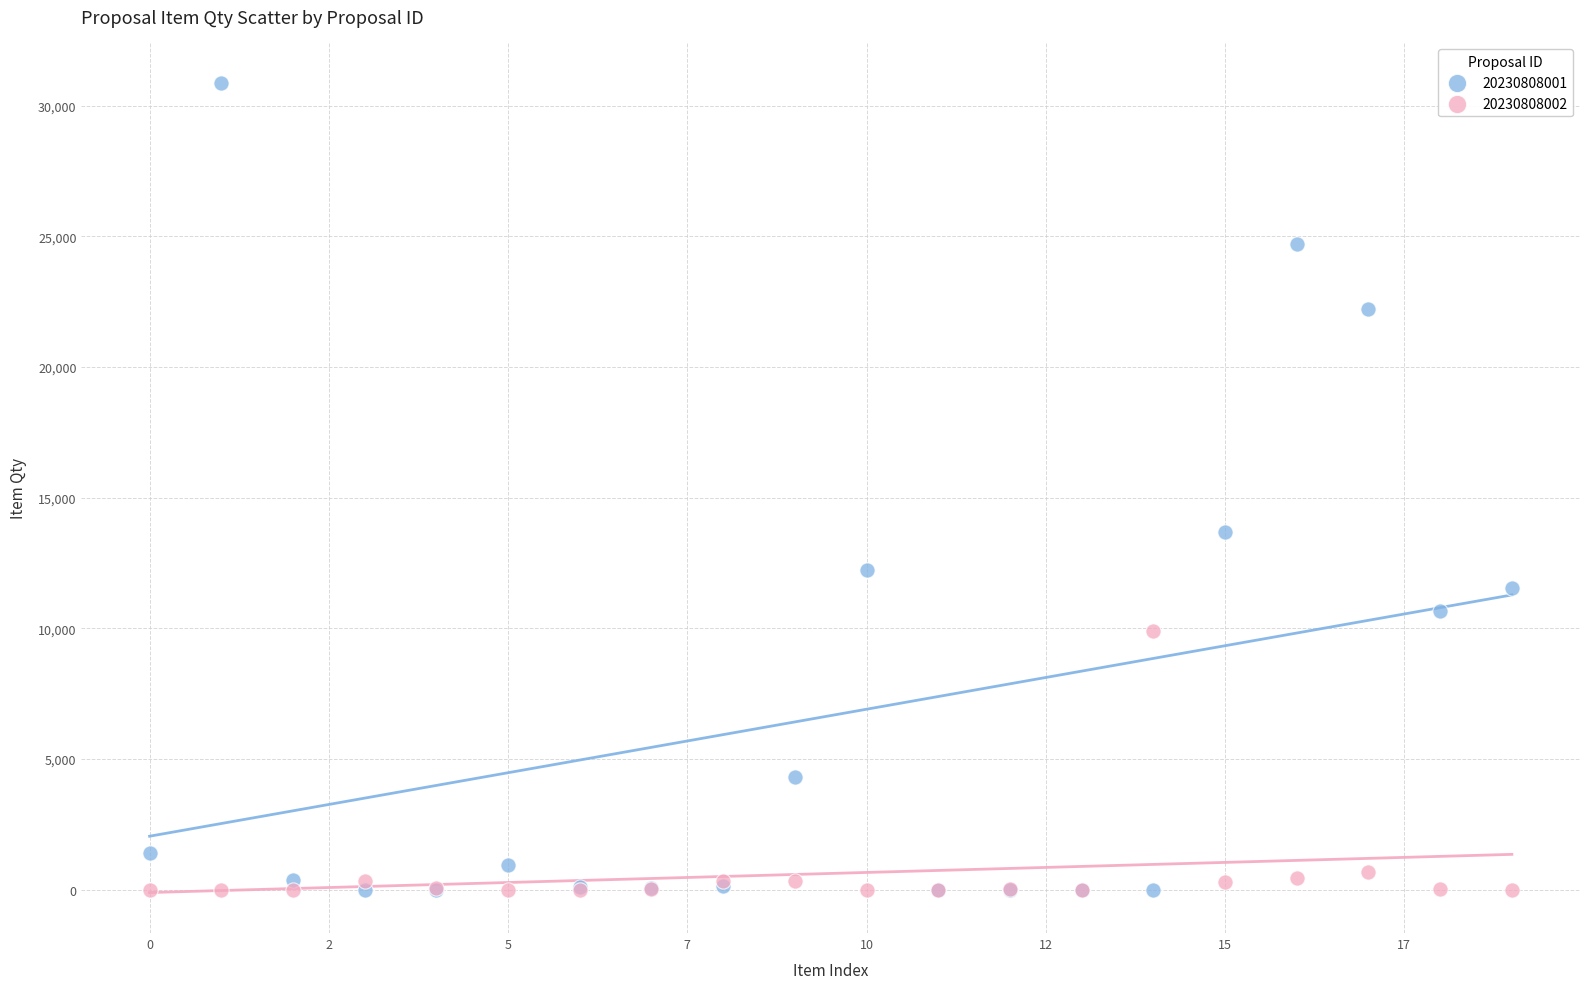

In the 20230808001 series, what Y value is closest to 15438?

13708.0